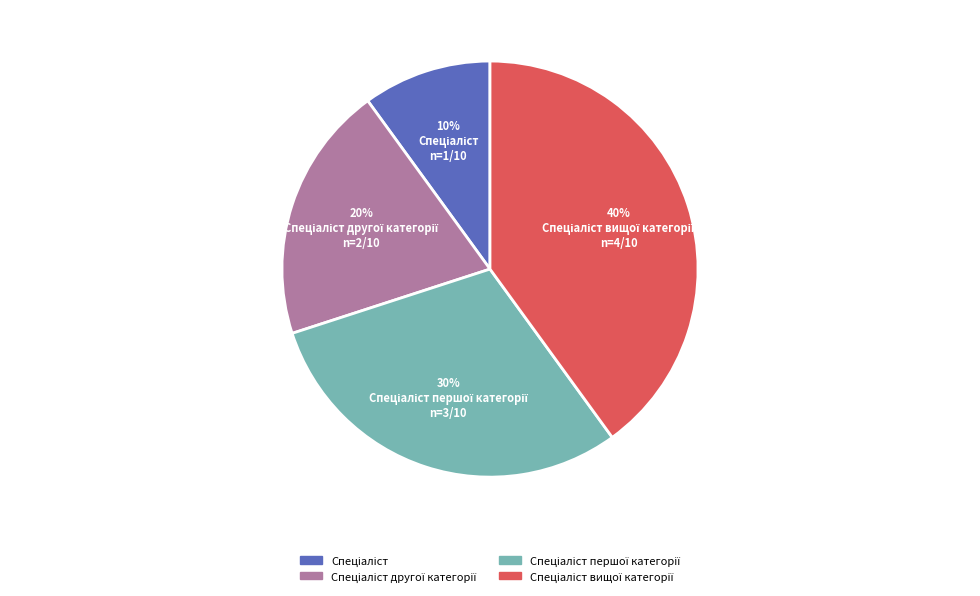

To the nearest percent, what is the difference between the largest and smallest slice percentages?

30%